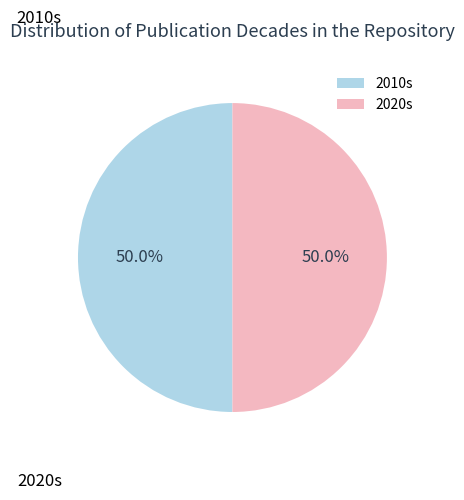

Do 2020s and 2010s together represent more than half of the pie?

Yes